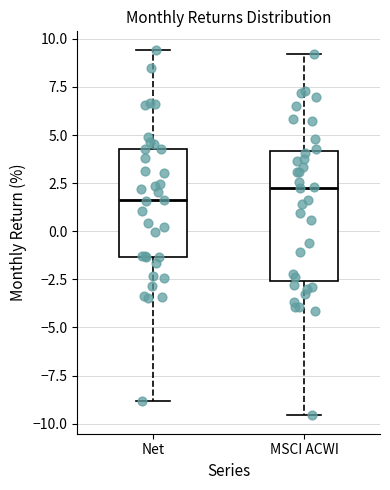

Reading left to right, transcribe this box plot: for each box, give where its median line is, the range the box spans, and where its two whiskers end, as read against the y-axis. The values are not printed on the chart, so give them approximately, as read against the axis.

Net: median 1.5, box -1.5 to 4.5, whiskers -9.0 to 9.5
MSCI ACWI: median 2.0, box -2.5 to 4.0, whiskers -9.5 to 9.0